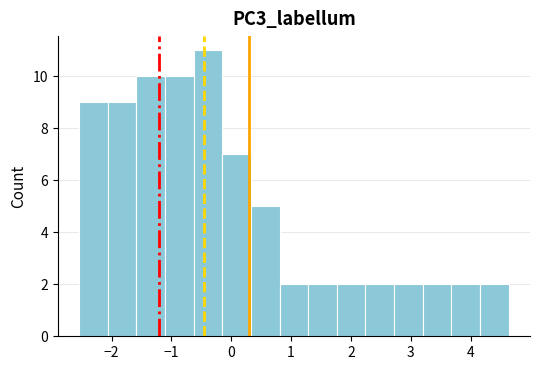

Reading left to right, list every bar in this chart as the range it spans on the x-axis followed by its height. Neither the bar edges nor the heights are printed on the chart, so give them approximately, as read against the axes.

-2.5 to -2.1: 9
-2.1 to -1.6: 9
-1.6 to -1.1: 10
-1.1 to -0.6: 10
-0.6 to -0.1: 11
-0.1 to 0.3: 7
0.3 to 0.8: 5
0.8 to 1.3: 2
1.3 to 1.8: 2
1.8 to 2.2: 2
2.2 to 2.7: 2
2.7 to 3.2: 2
3.2 to 3.7: 2
3.7 to 4.2: 2
4.2 to 4.6: 2